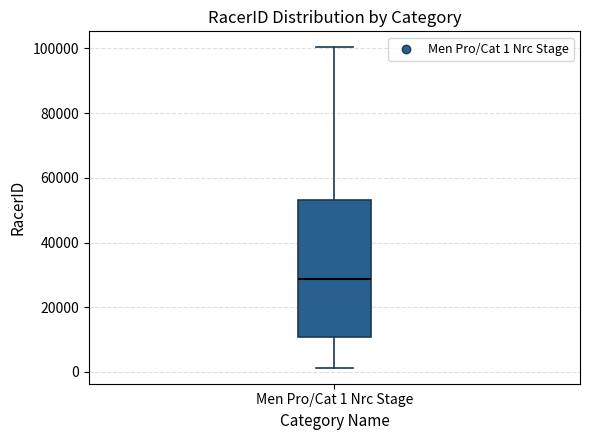

Read this box plot against the y-axis: the position of the median line, the range covered by the box, and the ends of both whiskers. The values are not printed on the chart, so give them approximately, as read against the axis.

median 28000, box 10000 to 54000, whiskers 2000 to 100000